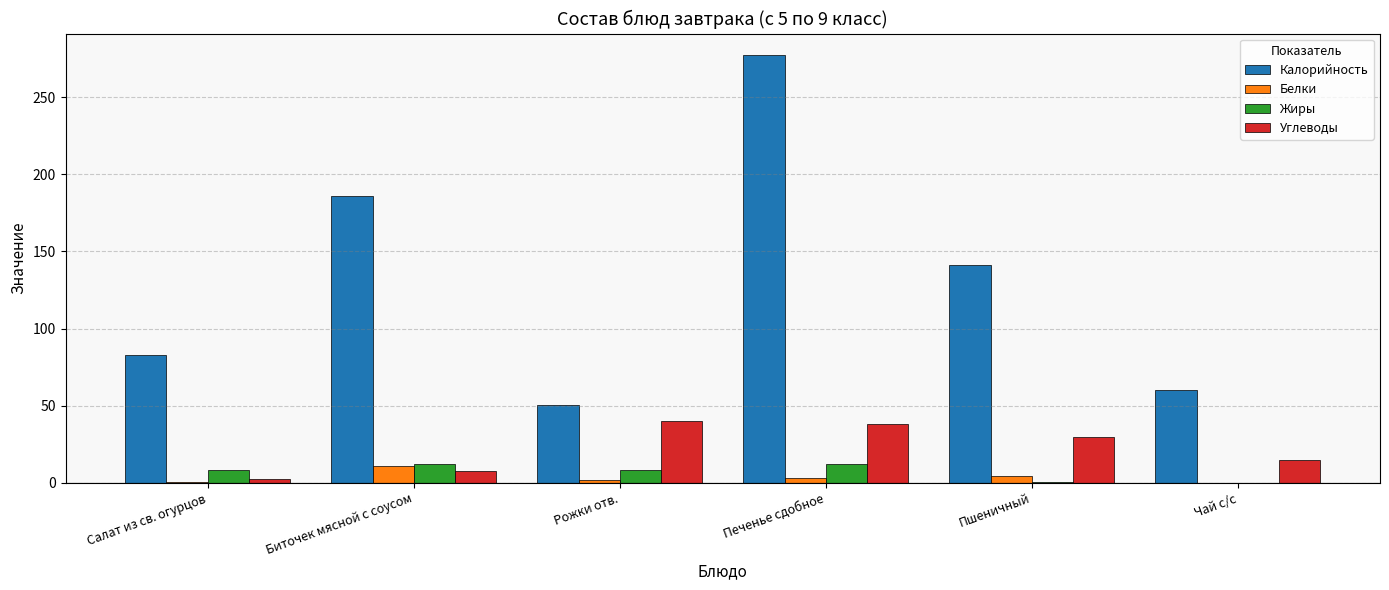

At which category is the sum across all series the highest?

Печенье сдобное